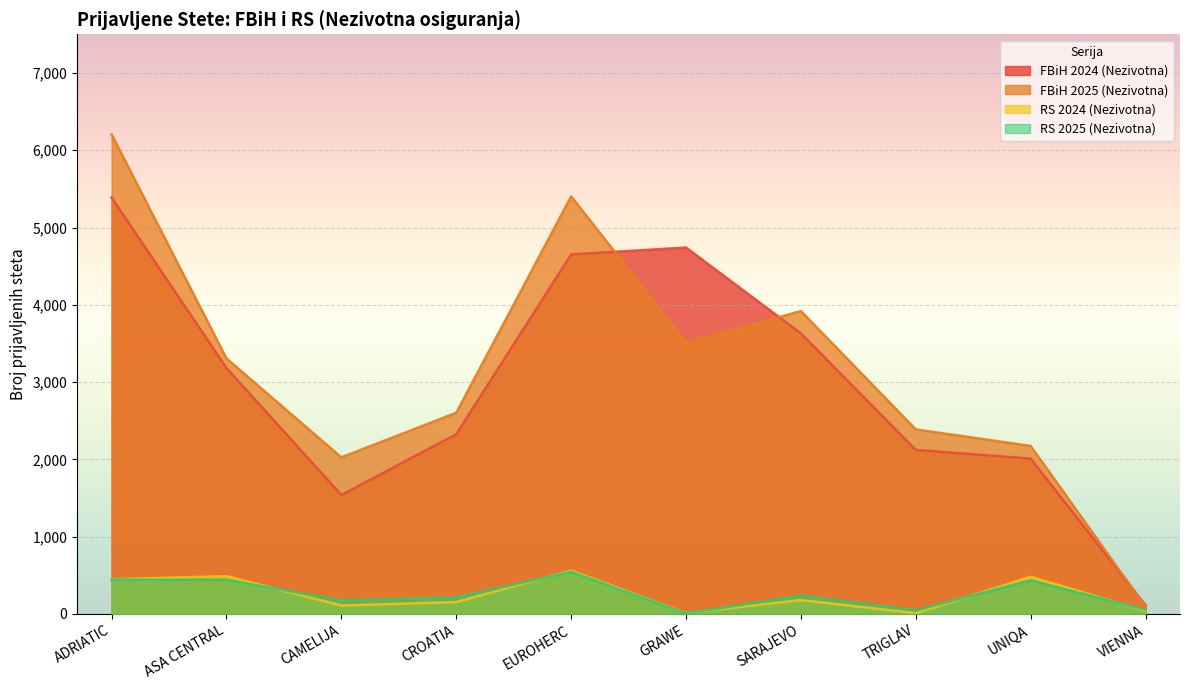

What position from the left is CAMELIJA?

3